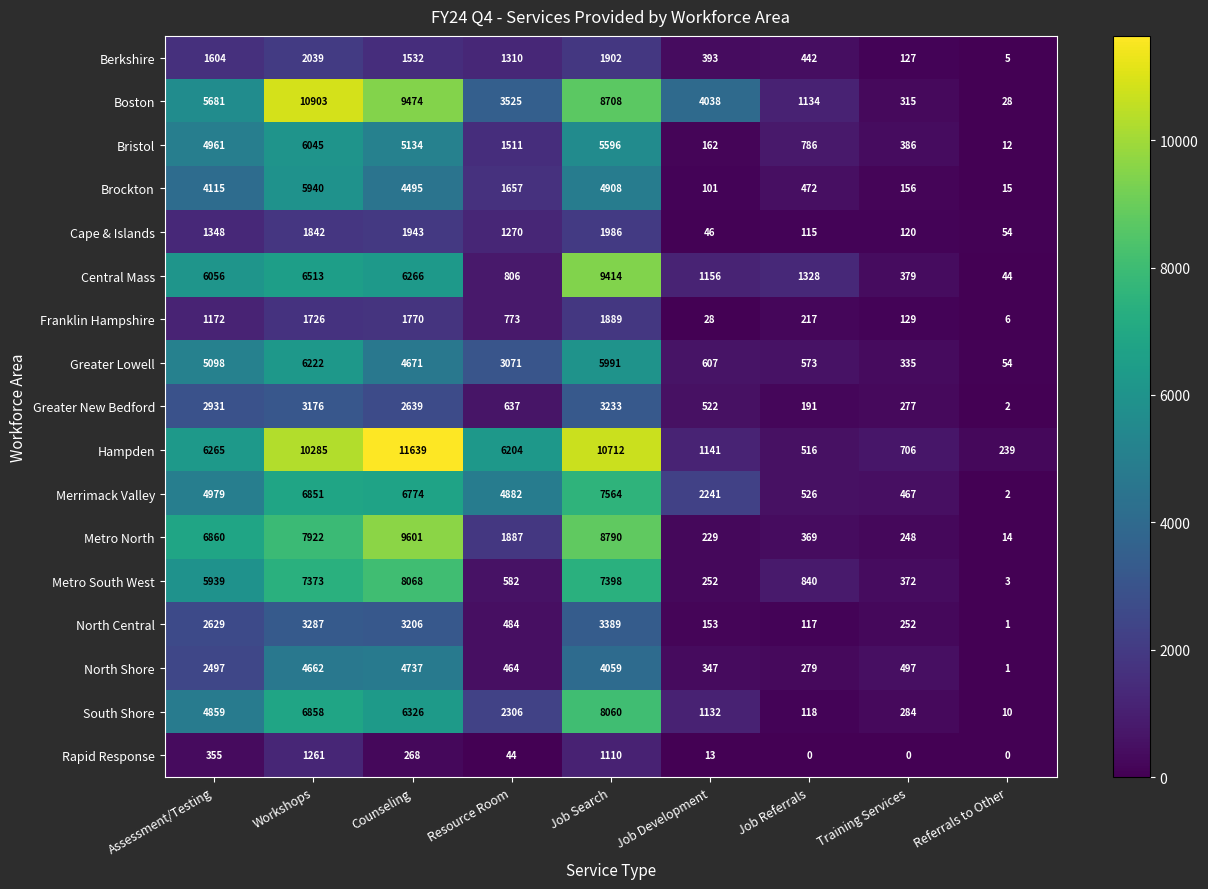

What is the difference between the maximum and minimum values in the Cape & Islands series?

1940